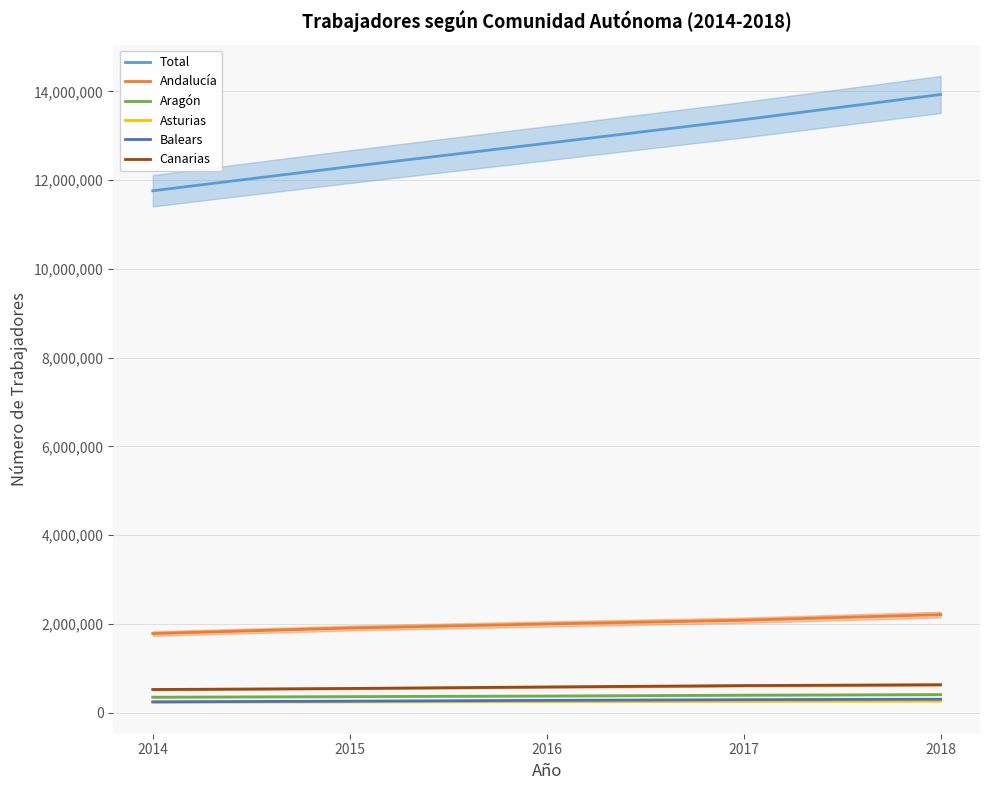

Reading left to right, extract all data points from this chart.

Total: 2014=11761854	2015=12305873	2016=12831998	2017=13364428	2018=13931742
Andalucía: 2014=1782301	2015=1906648	2016=1998727	2017=2082773	2018=2209429
Aragón: 2014=348171	2015=360787	2016=374017	2017=392884	2018=405927
Asturias: 2014=237373	2015=242548	2016=249187	2017=256251	2018=260181
Balears: 2014=242737	2015=258254	2016=276504	2017=291708	2018=302089
Canarias: 2014=520764	2015=544551	2016=578755	2017=609139	2018=629218